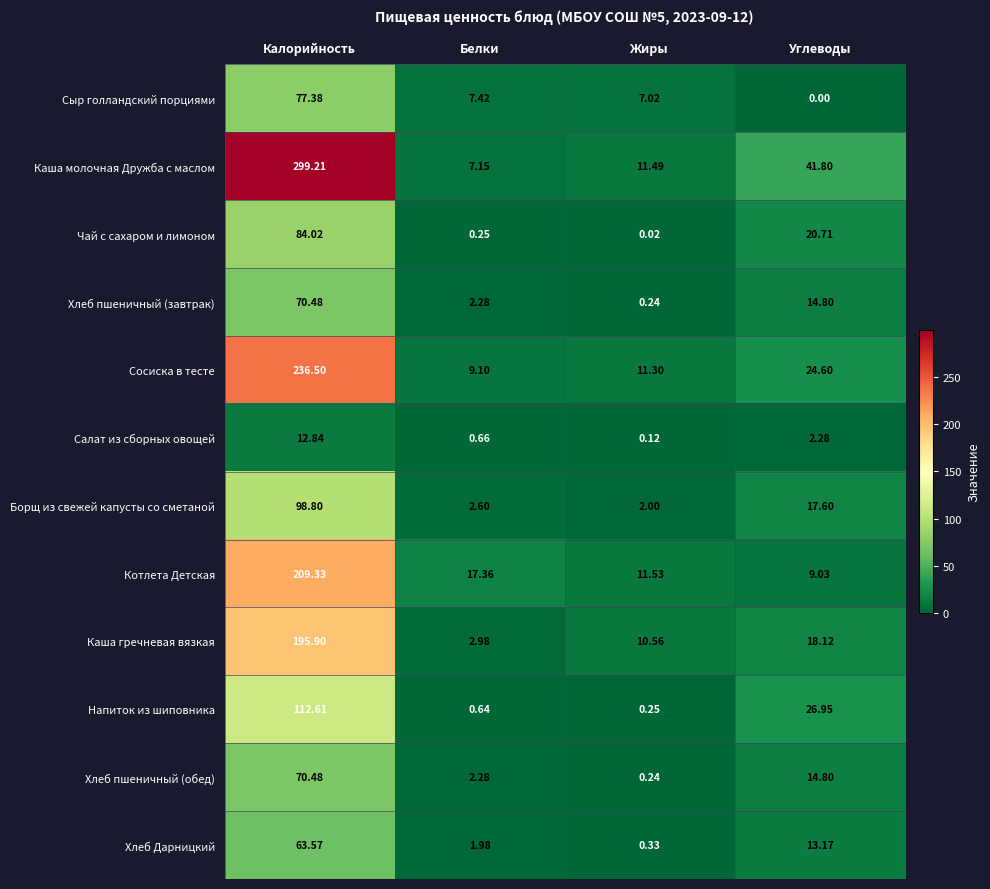

At which label does Каша гречневая вязкая reach its peak?

Калорийность